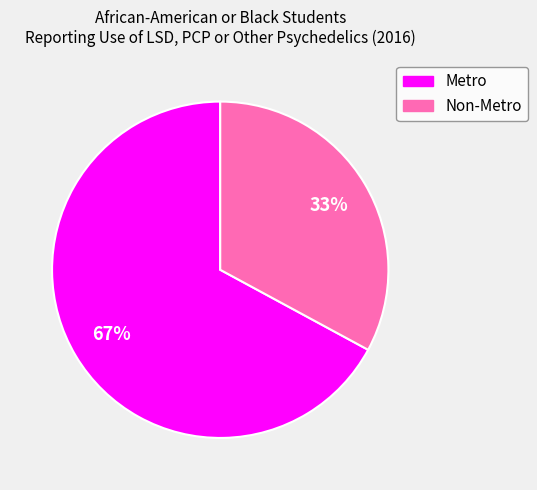

To the nearest percent, what is the average slice percentage?

50%